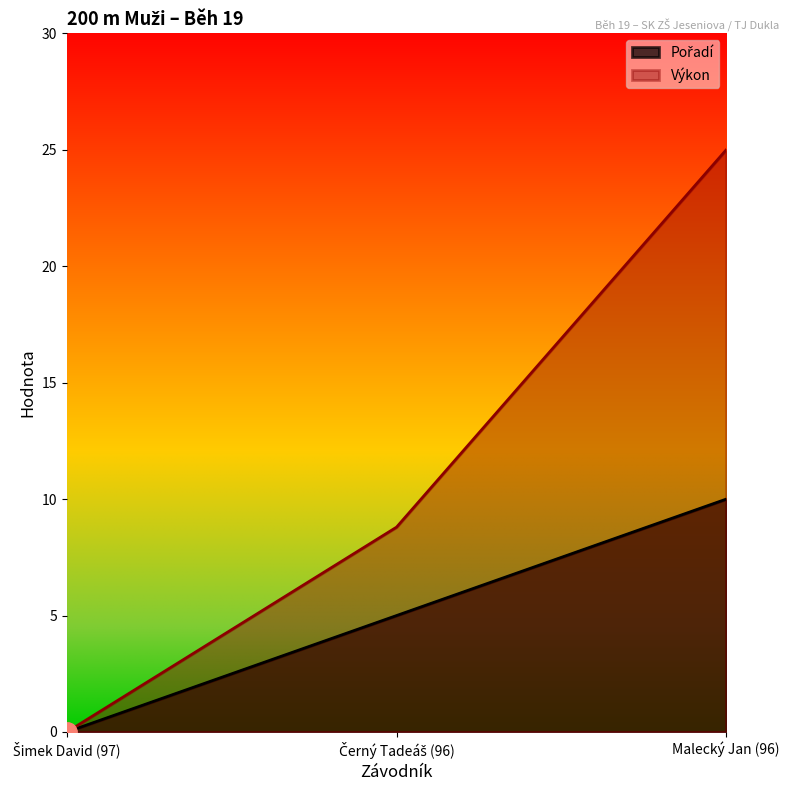

What are all the series names shown in the legend?

Pořadí, Výkon